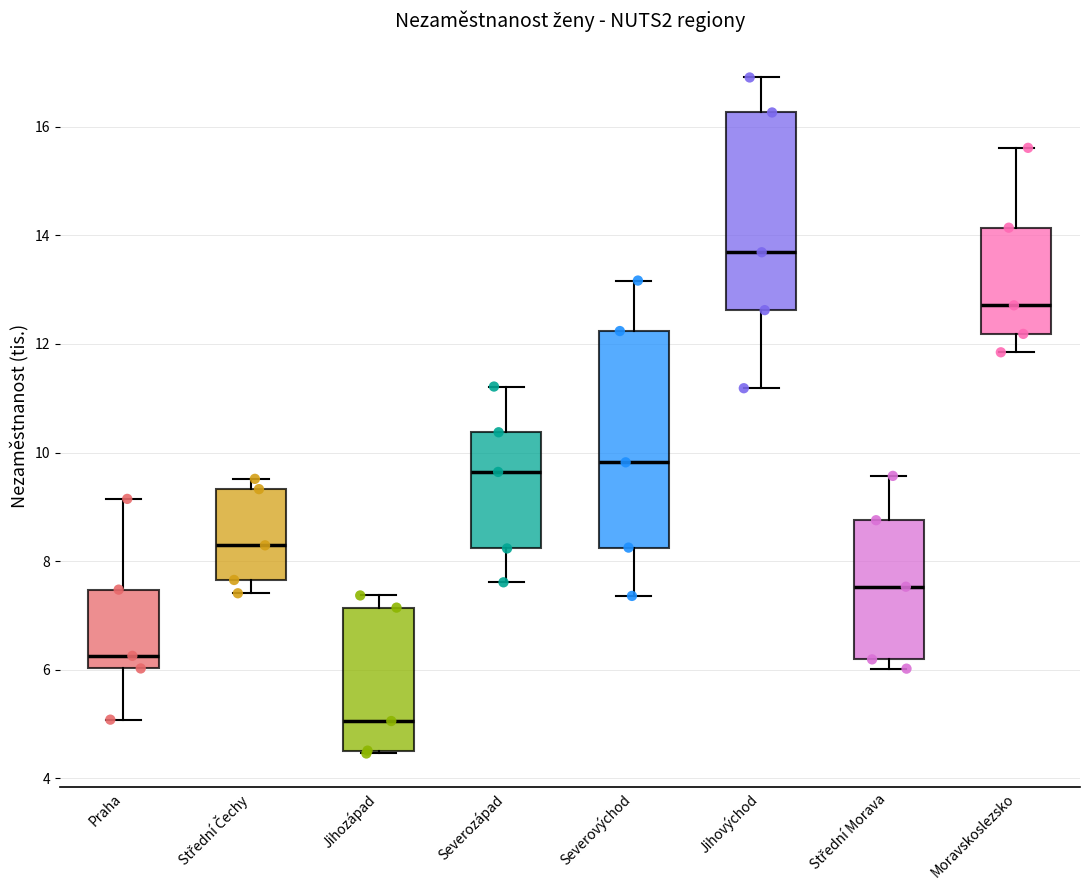

Reading left to right, read every box against the y-axis: the position of its median line, the range the box covers, and the ends of its whiskers. The values are not printed on the chart, so give them approximately, as read against the axis.

Praha: median 6.2, box 6.0 to 7.4, whiskers 5.0 to 9.2
Střední Čechy: median 8.2, box 7.6 to 9.4, whiskers 7.4 to 9.6
Jihozápad: median 5.0, box 4.6 to 7.2, whiskers 4.4 to 7.4
Severozápad: median 9.6, box 8.2 to 10.4, whiskers 7.6 to 11.2
Severovýchod: median 9.8, box 8.2 to 12.2, whiskers 7.4 to 13.2
Jihovýchod: median 13.6, box 12.6 to 16.2, whiskers 11.2 to 17.0
Střední Morava: median 7.6, box 6.2 to 8.8, whiskers 6.0 to 9.6
Moravskoslezsko: median 12.8, box 12.2 to 14.2, whiskers 11.8 to 15.6